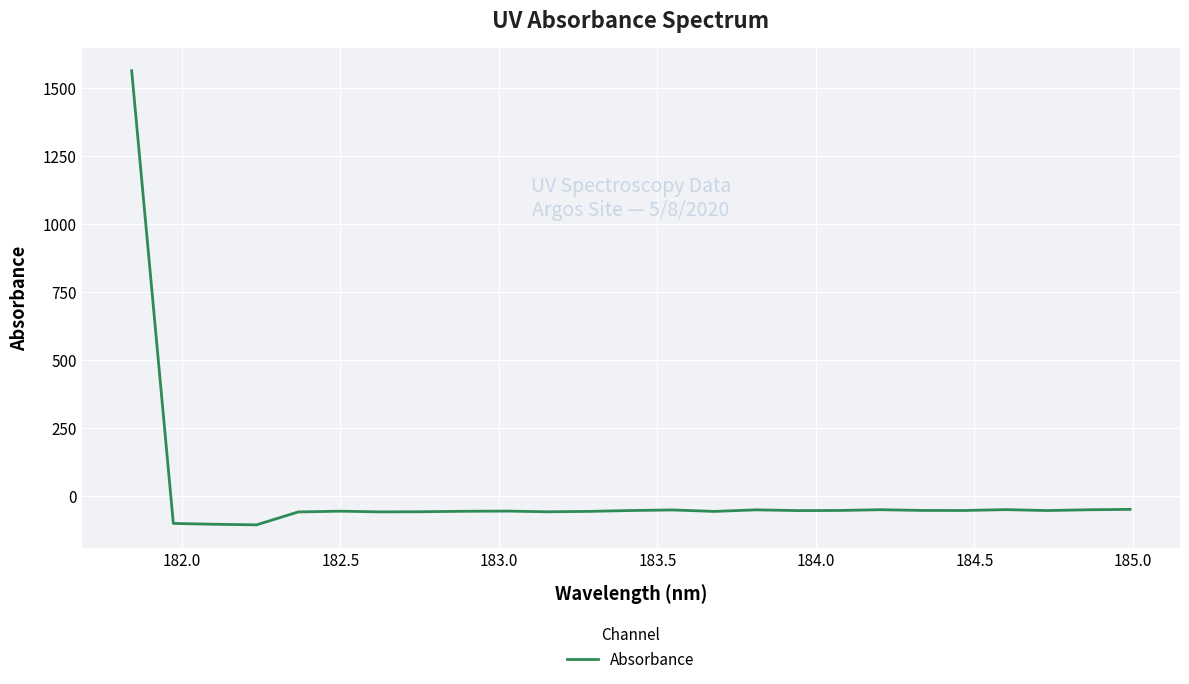

What is the difference between the maximum and minimum values?

1669.0